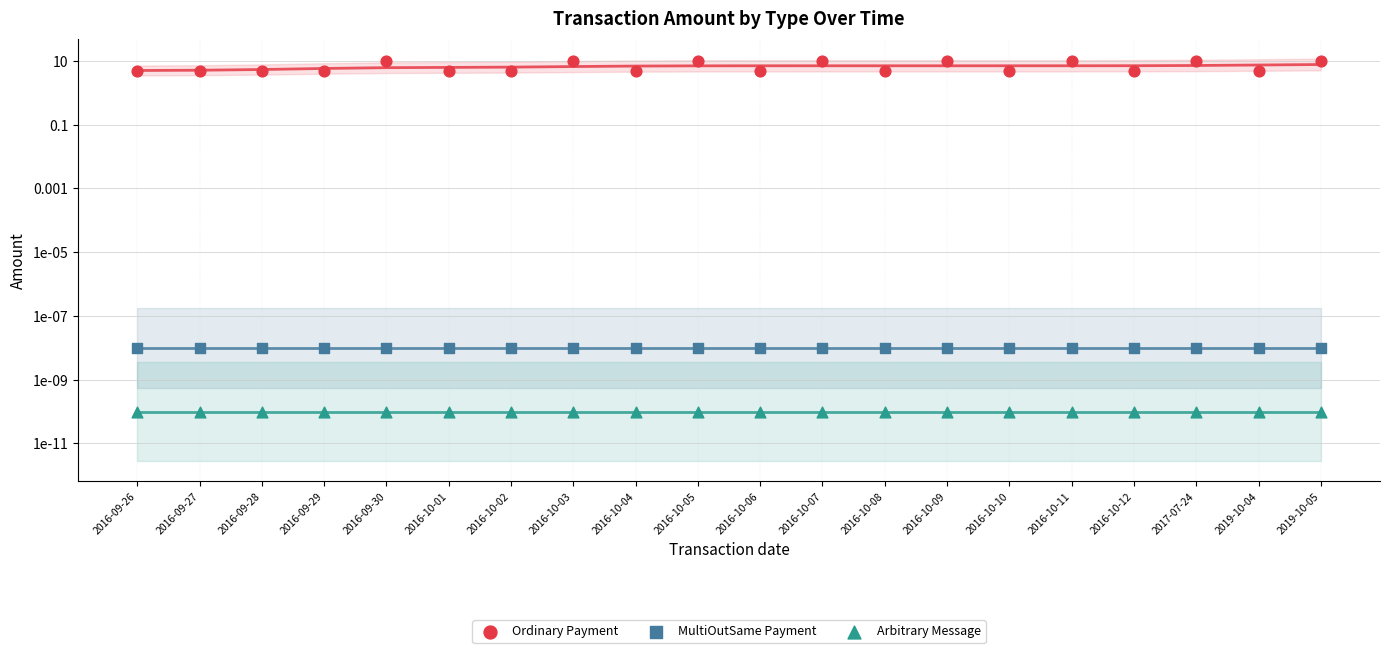

Which series has the widest spread of Y values?

Ordinary Payment